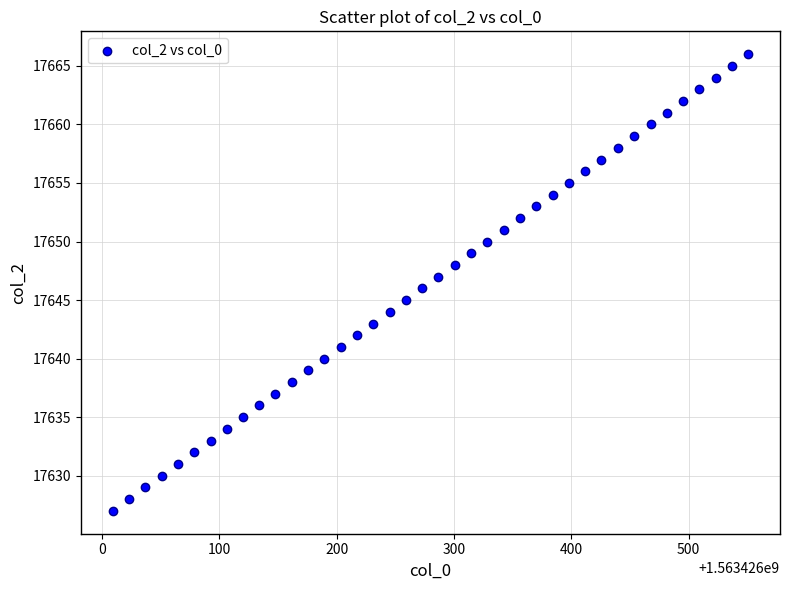

What is the range of Y values (max minus min)?

39